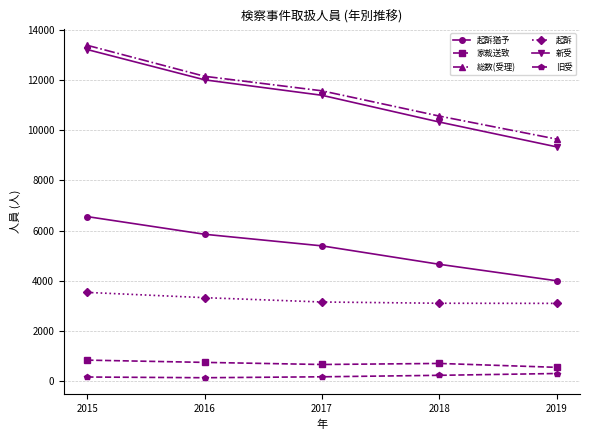

What is the lowest value of the 起訴 series?

3103